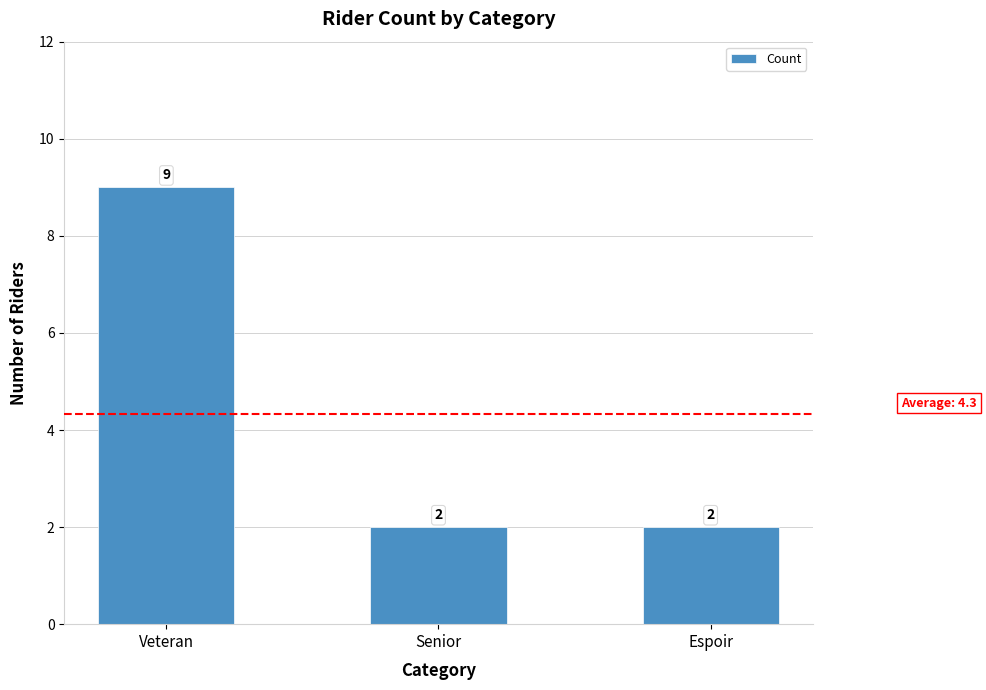

The chart shows a value of 9 at Veteran. True or false?

True